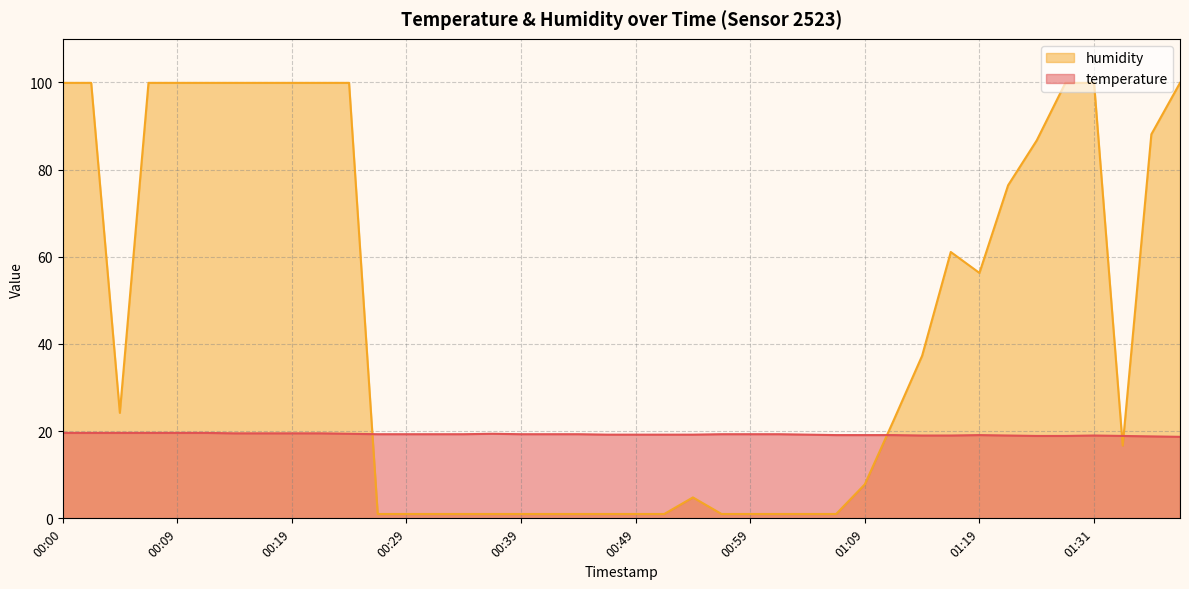

How many lines are shown in the chart?

2